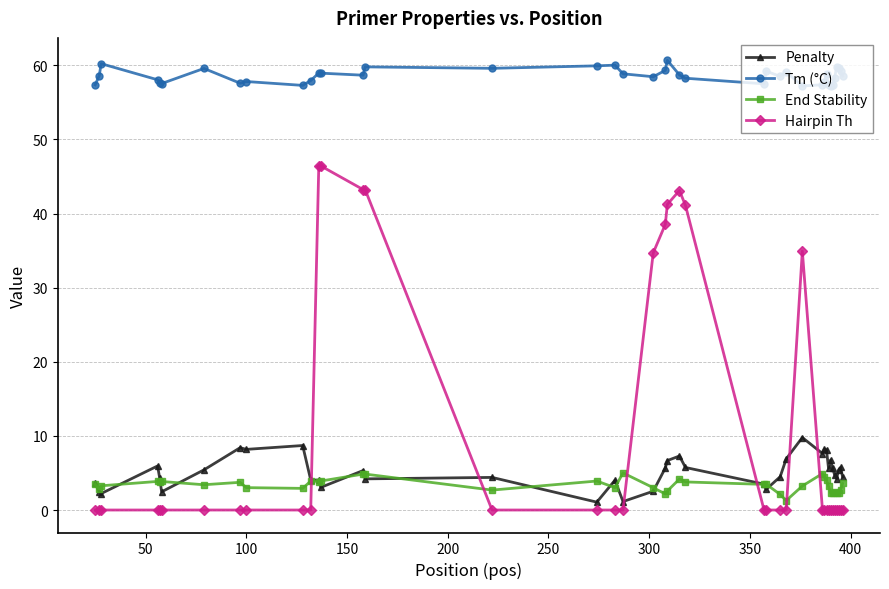

Count the number of data series in this chart.

4